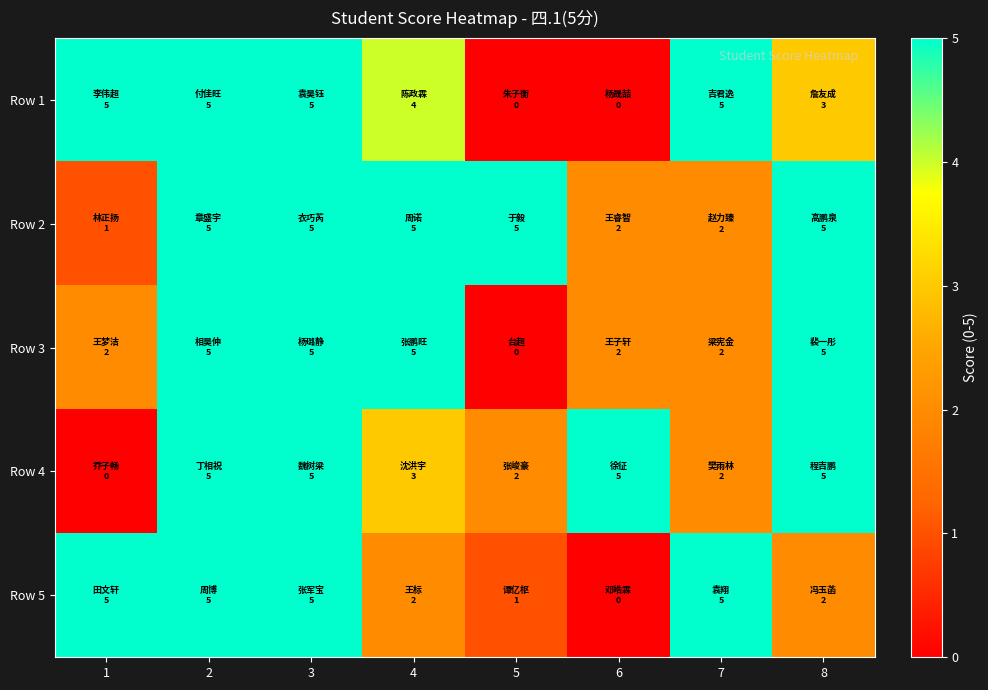

Reading left to right, transcribe all the data shown in this chart.

Row 1: 1=5	2=5	3=5	4=4	5=0	6=0	7=5	8=3
Row 2: 1=1	2=5	3=5	4=5	5=5	6=2	7=2	8=5
Row 3: 1=2	2=5	3=5	4=5	5=0	6=2	7=2	8=5
Row 4: 1=0	2=5	3=5	4=3	5=2	6=5	7=2	8=5
Row 5: 1=5	2=5	3=5	4=2	5=1	6=0	7=5	8=2